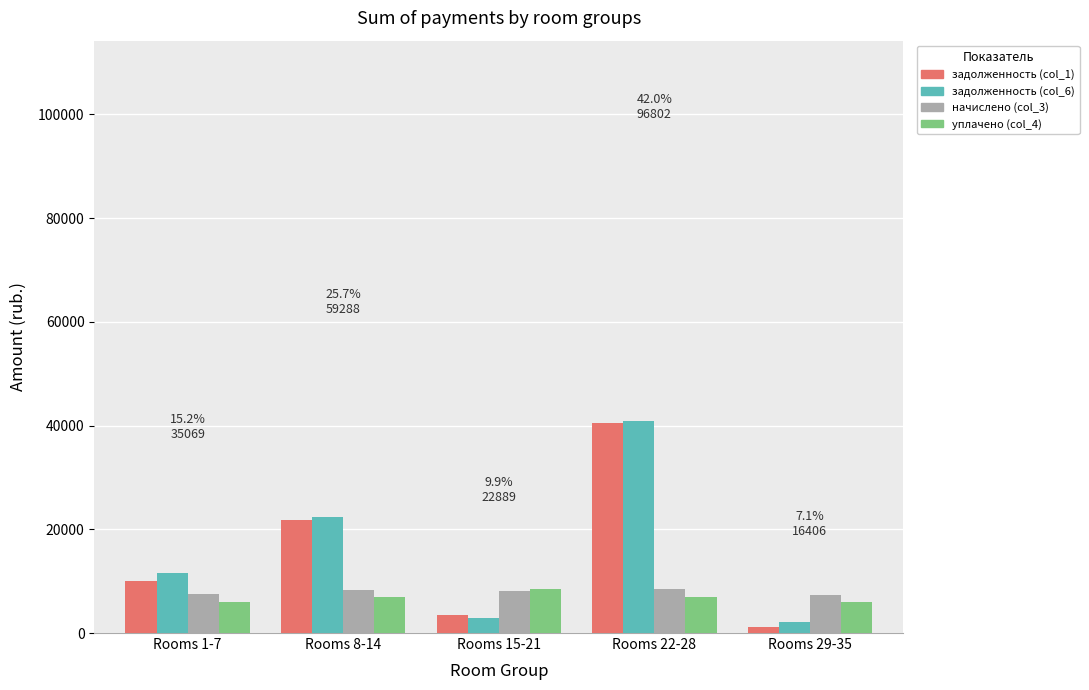

How many distinct data groups are displayed?

4